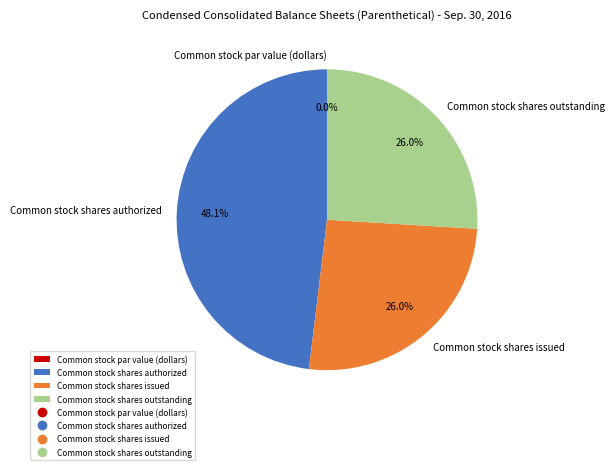

What is the largest slice in the pie chart?

Common stock shares authorized